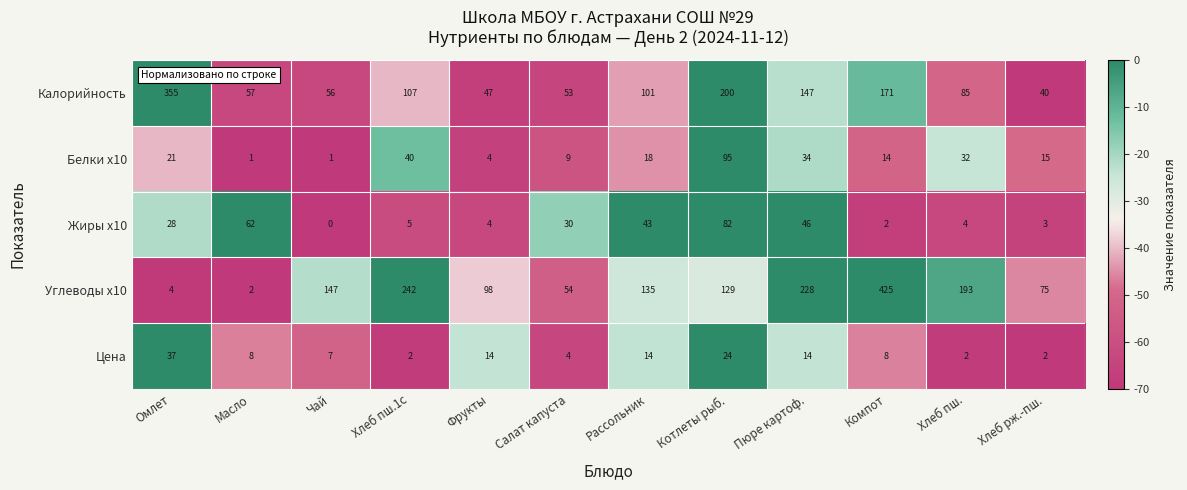

What is the total value across all series at Компот?

620